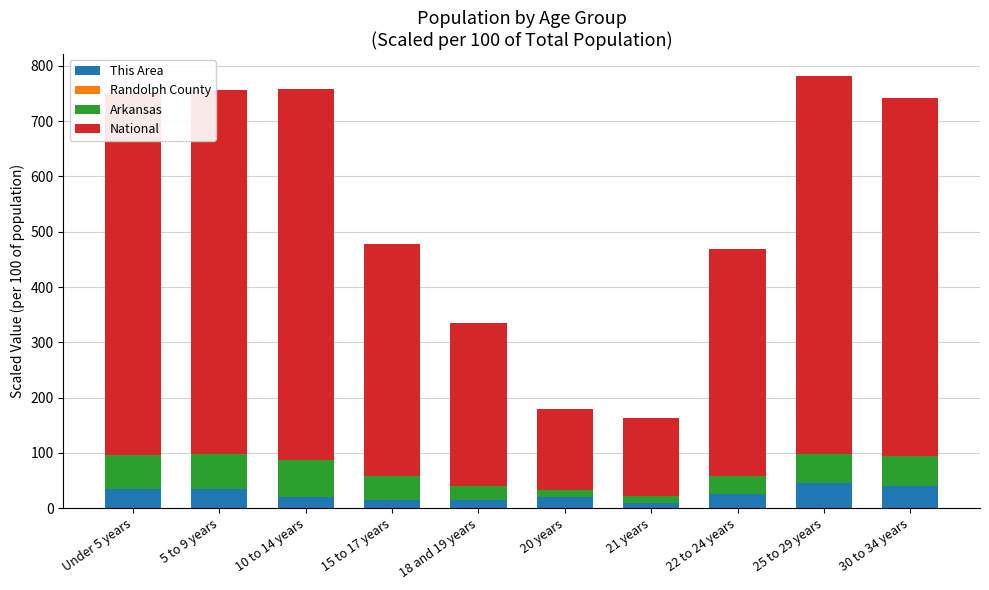

What is the label of the 4th bar from the left?

15 to 17 years